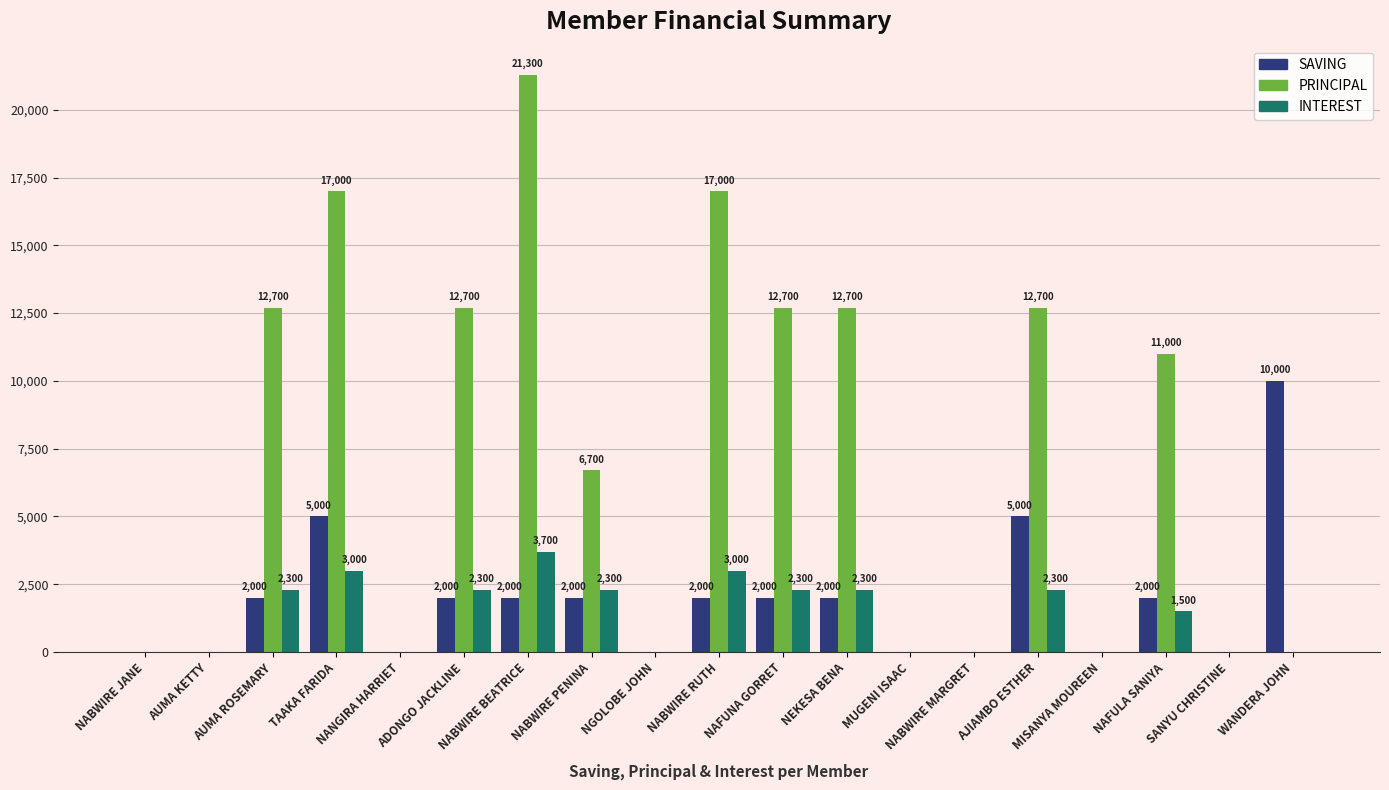

Which series changed the most between NAFUNA GORRET and MUGENI ISAAC?

PRINCIPAL